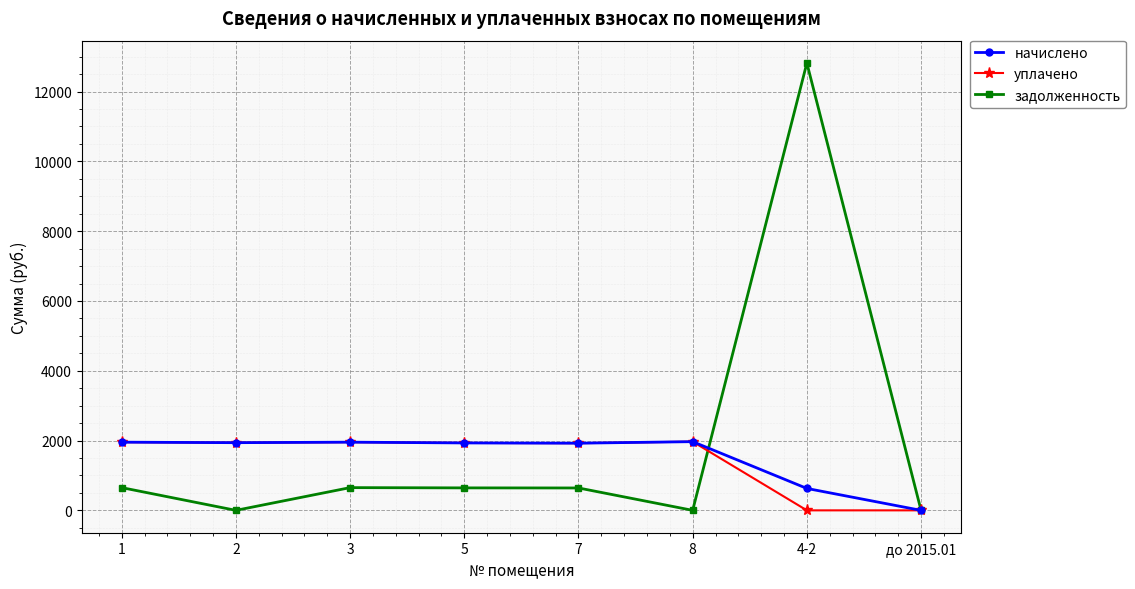

What is the value of the начислено point at the 4th from the left?

1932.0